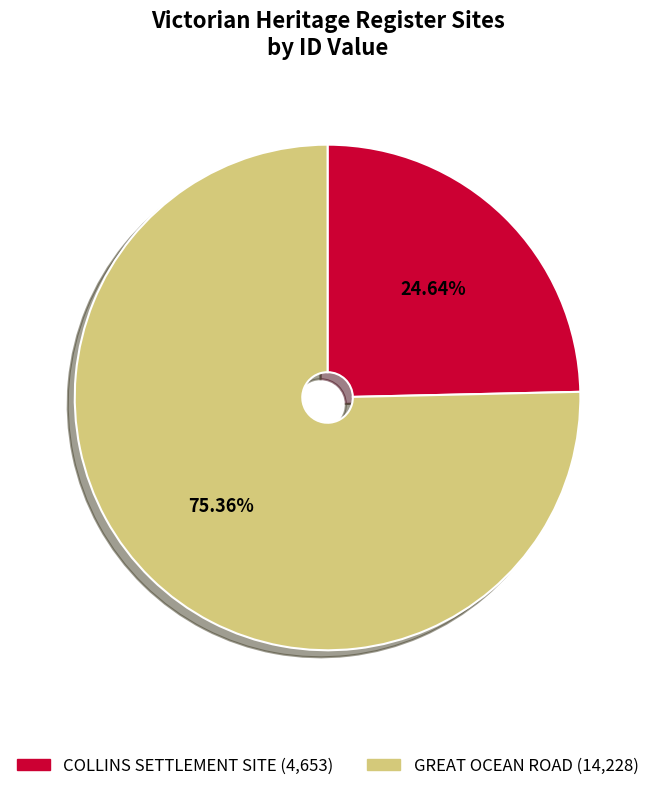

What is the largest slice in the pie chart?

GREAT OCEAN ROAD